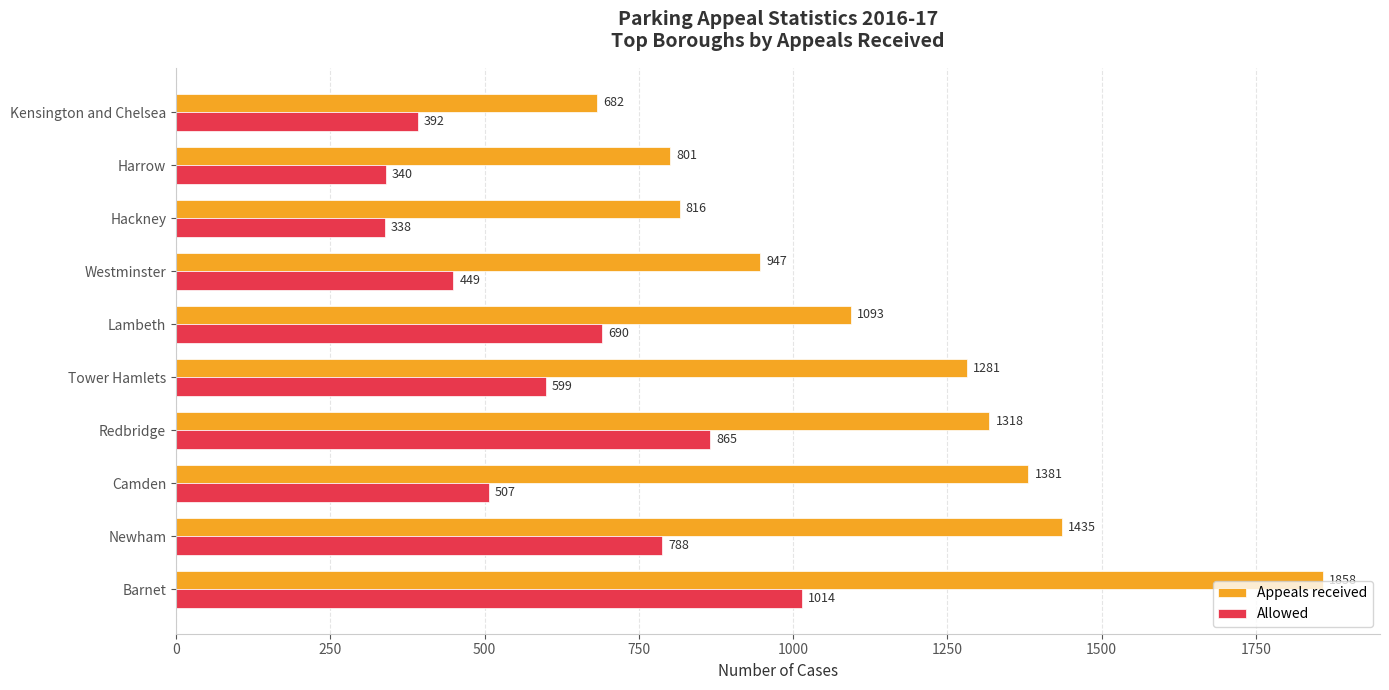

True or false: Allowed has a value of 865 at Redbridge.

True